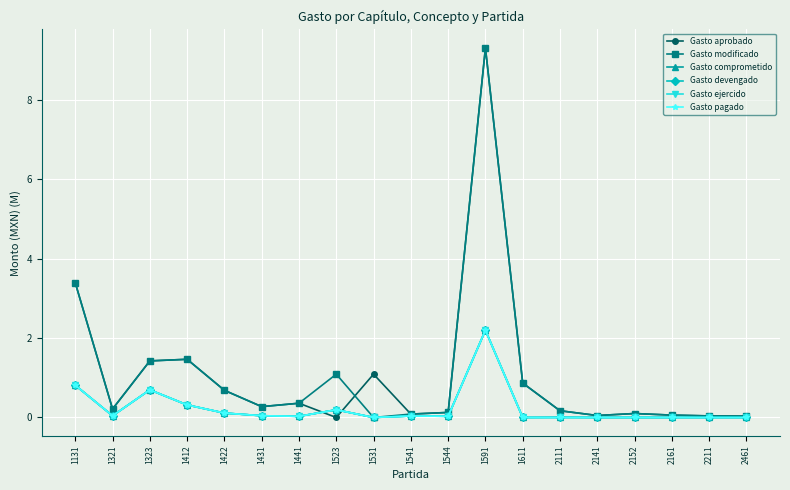

What is the approximate value of Gasto aprobado at 1591?

9.3